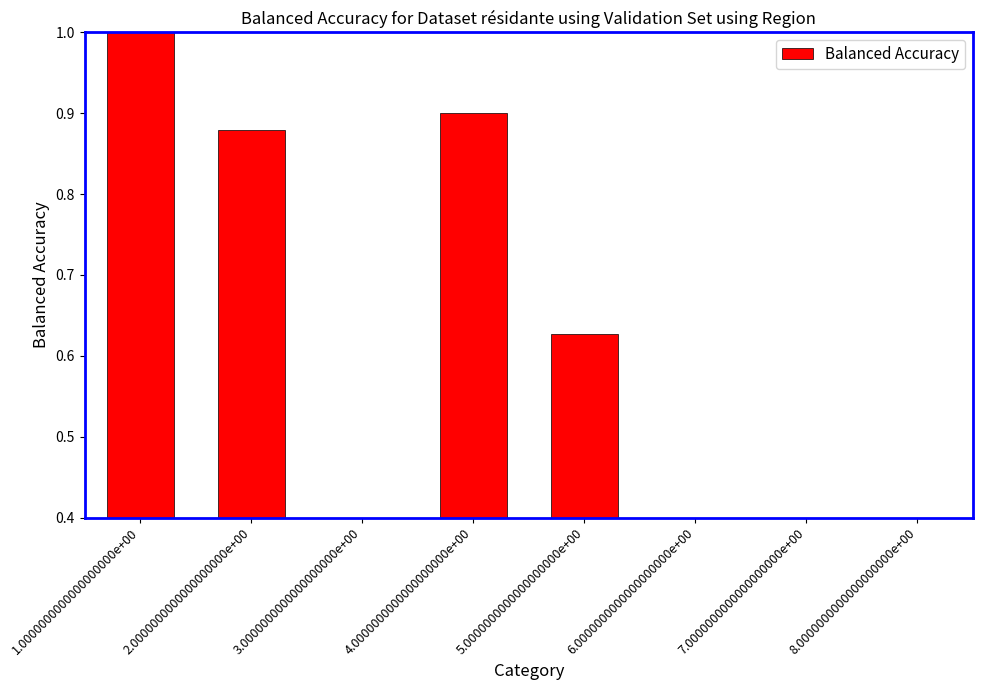

What position from the right is 6.0000000000000000000e+00?

3